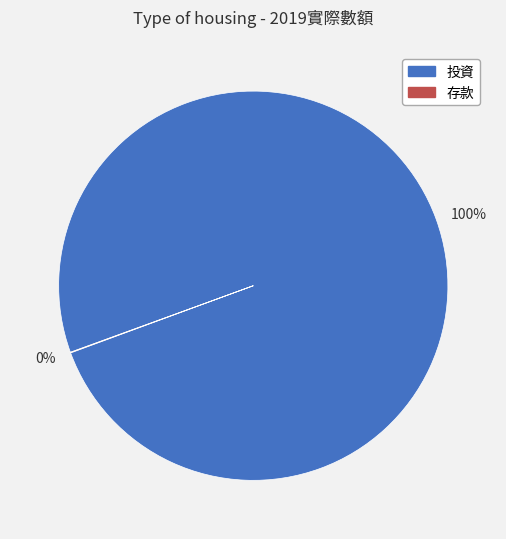

Does any single category account for the majority?

Yes